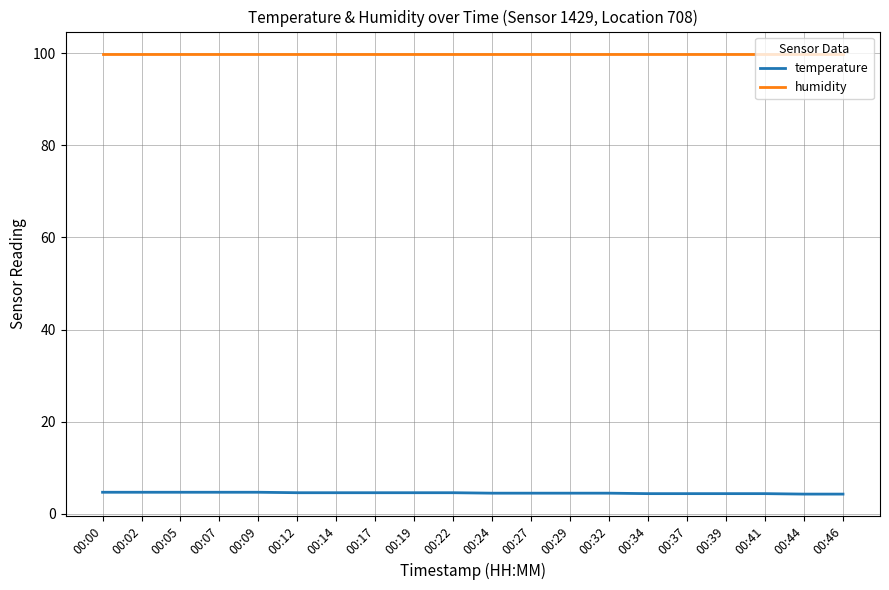

What is the maximum value shown in the chart?

99.9